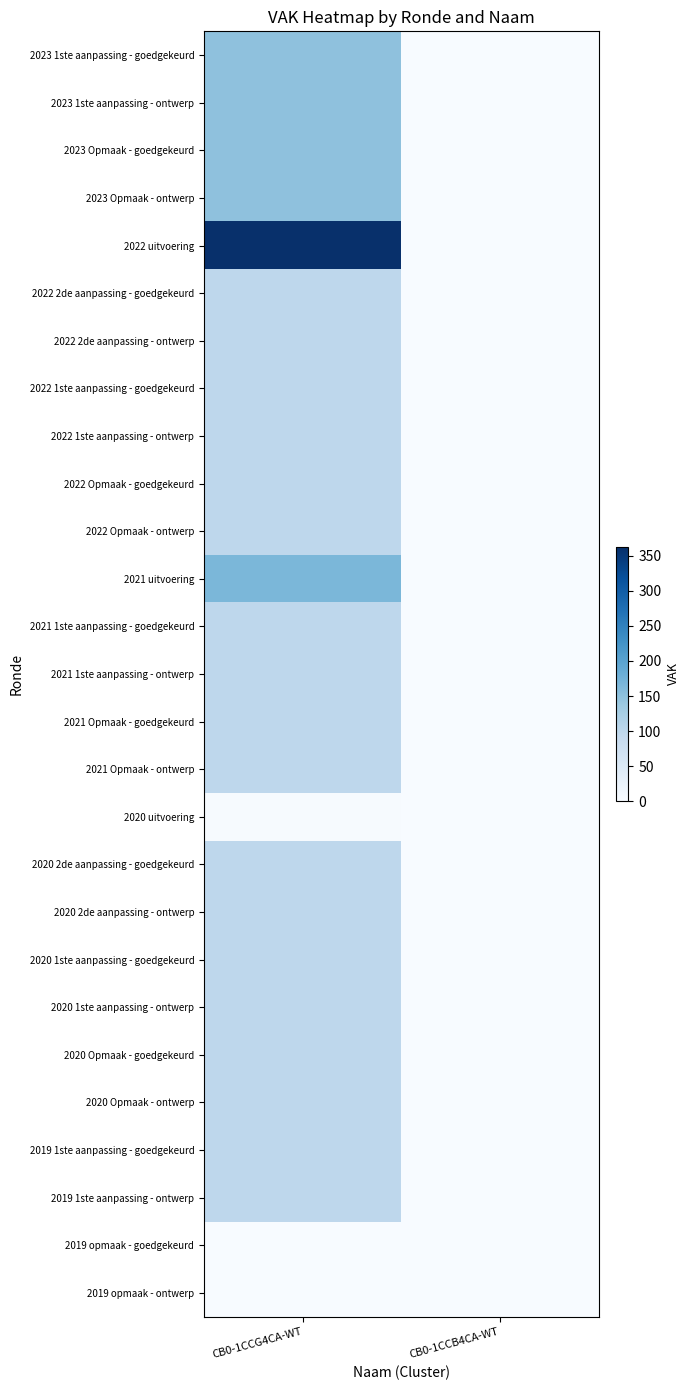

Reading left to right, extract all data points from this chart.

2023 1ste aanpassing - goedgekeurd: CB0-1CCG4CA-WT=150	CB0-1CCB4CA-WT=0
2023 1ste aanpassing - ontwerp: CB0-1CCG4CA-WT=150	CB0-1CCB4CA-WT=0
2023 Opmaak - goedgekeurd: CB0-1CCG4CA-WT=150	CB0-1CCB4CA-WT=0
2023 Opmaak - ontwerp: CB0-1CCG4CA-WT=150	CB0-1CCB4CA-WT=0
2022 uitvoering: CB0-1CCG4CA-WT=363	CB0-1CCB4CA-WT=0
2022 2de aanpassing - goedgekeurd: CB0-1CCG4CA-WT=100	CB0-1CCB4CA-WT=0
2022 2de aanpassing - ontwerp: CB0-1CCG4CA-WT=100	CB0-1CCB4CA-WT=0
2022 1ste aanpassing - goedgekeurd: CB0-1CCG4CA-WT=100	CB0-1CCB4CA-WT=0
2022 1ste aanpassing - ontwerp: CB0-1CCG4CA-WT=100	CB0-1CCB4CA-WT=0
2022 Opmaak - goedgekeurd: CB0-1CCG4CA-WT=100	CB0-1CCB4CA-WT=0
2022 Opmaak - ontwerp: CB0-1CCG4CA-WT=100	CB0-1CCB4CA-WT=0
2021 uitvoering: CB0-1CCG4CA-WT=167	CB0-1CCB4CA-WT=0
2021 1ste aanpassing - goedgekeurd: CB0-1CCG4CA-WT=100	CB0-1CCB4CA-WT=0
2021 1ste aanpassing - ontwerp: CB0-1CCG4CA-WT=100	CB0-1CCB4CA-WT=0
2021 Opmaak - goedgekeurd: CB0-1CCG4CA-WT=100	CB0-1CCB4CA-WT=0
2021 Opmaak - ontwerp: CB0-1CCG4CA-WT=100	CB0-1CCB4CA-WT=0
2020 uitvoering: CB0-1CCG4CA-WT=2	CB0-1CCB4CA-WT=0
2020 2de aanpassing - goedgekeurd: CB0-1CCG4CA-WT=100	CB0-1CCB4CA-WT=0
2020 2de aanpassing - ontwerp: CB0-1CCG4CA-WT=100	CB0-1CCB4CA-WT=0
2020 1ste aanpassing - goedgekeurd: CB0-1CCG4CA-WT=100	CB0-1CCB4CA-WT=0
2020 1ste aanpassing - ontwerp: CB0-1CCG4CA-WT=100	CB0-1CCB4CA-WT=0
2020 Opmaak - goedgekeurd: CB0-1CCG4CA-WT=100	CB0-1CCB4CA-WT=0
2020 Opmaak - ontwerp: CB0-1CCG4CA-WT=100	CB0-1CCB4CA-WT=0
2019 1ste aanpassing - goedgekeurd: CB0-1CCG4CA-WT=100	CB0-1CCB4CA-WT=0
2019 1ste aanpassing - ontwerp: CB0-1CCG4CA-WT=100	CB0-1CCB4CA-WT=0
2019 opmaak - goedgekeurd: CB0-1CCG4CA-WT=0	CB0-1CCB4CA-WT=0
2019 opmaak - ontwerp: CB0-1CCG4CA-WT=0	CB0-1CCB4CA-WT=0